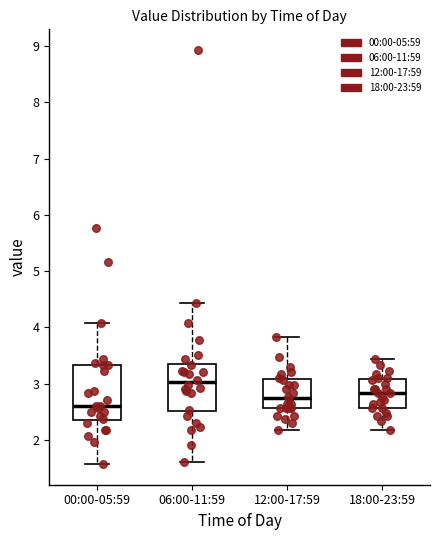

Reading left to right, transcribe this box plot: for each box, give where its median line is, the range the box spans, and where its two whiskers end, as read against the y-axis. The values are not printed on the chart, so give them approximately, as read against the axis.

00:00-05:59: median 2.6, box 2.4 to 3.3, whiskers 1.6 to 4.1
06:00-11:59: median 3.0, box 2.5 to 3.4, whiskers 1.6 to 4.4
12:00-17:59: median 2.7, box 2.6 to 3.1, whiskers 2.2 to 3.8
18:00-23:59: median 2.8, box 2.6 to 3.1, whiskers 2.2 to 3.4